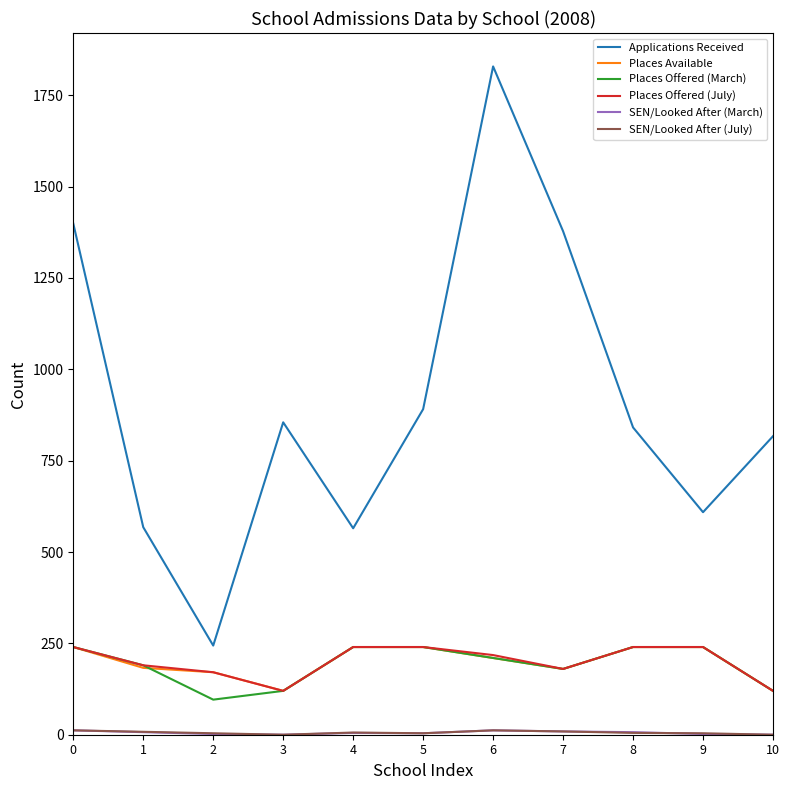

Which series has the widest spread of values?

Applications Received